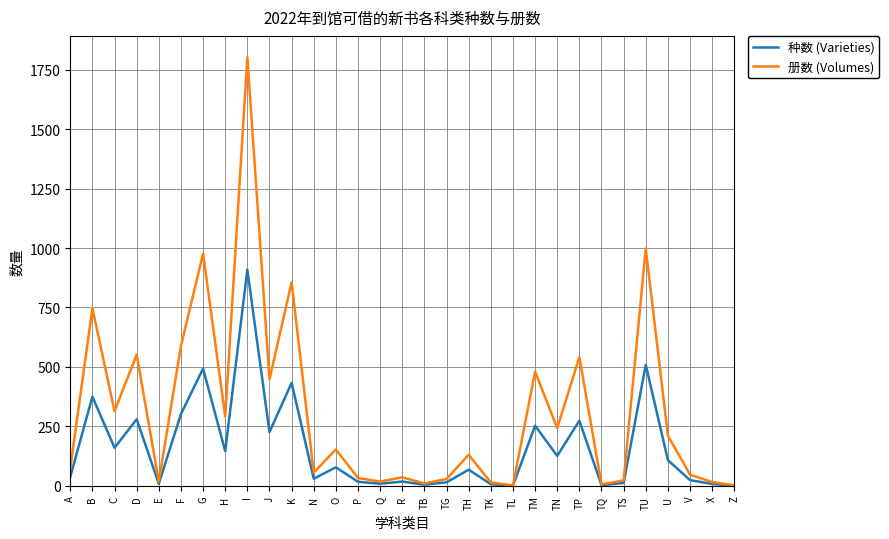

At which label does 种数 (Varieties) first exceed 68?

B